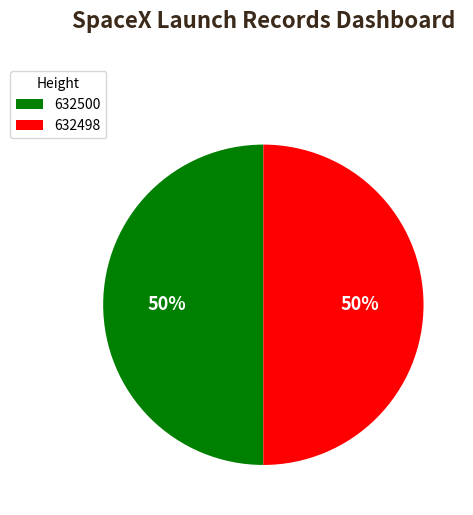

Approximately how many times larger is the value at 632500 compared to 632498?

1.0